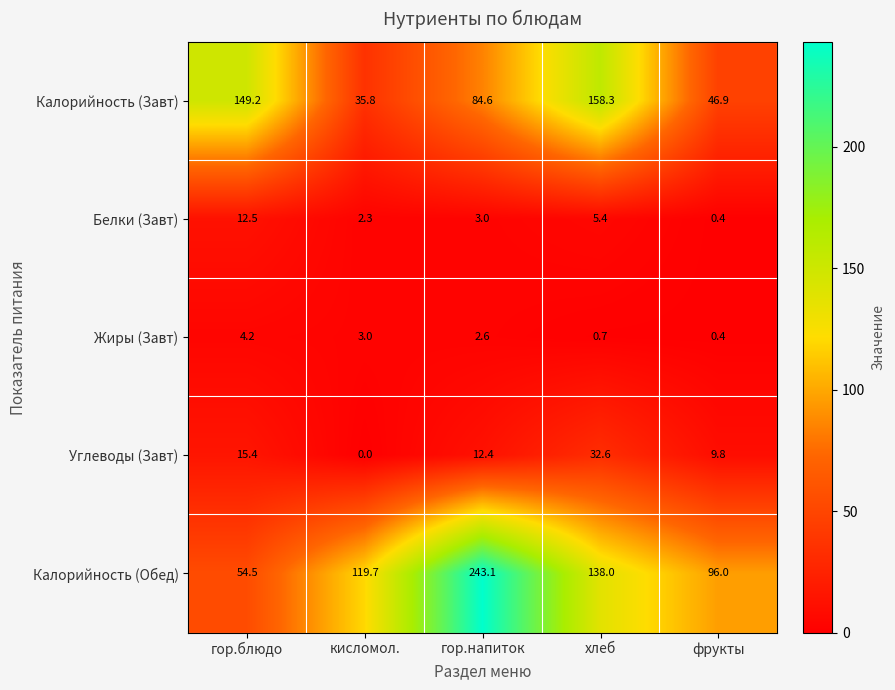

What is the average value of the Калорийность (Завт) series?

95.0